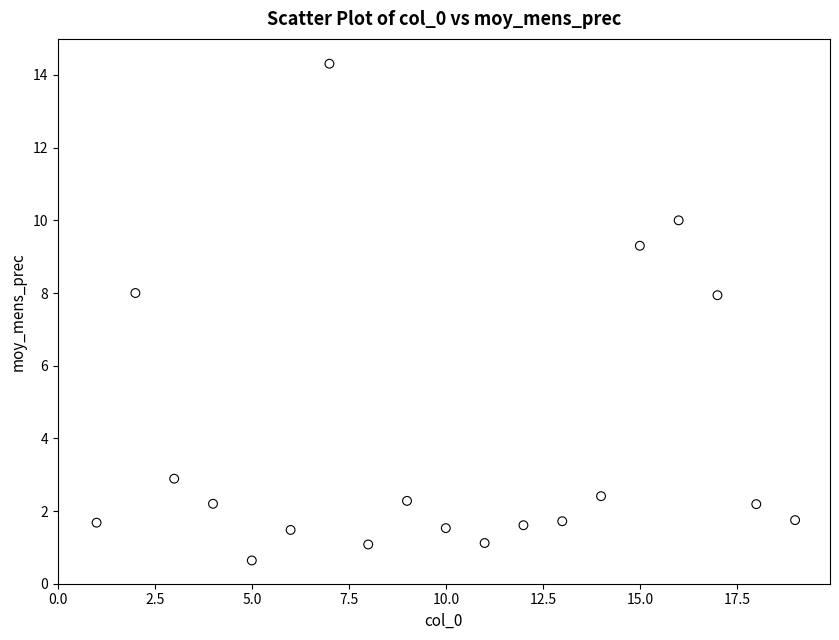

What is the range of X values (max minus min)?

18.0